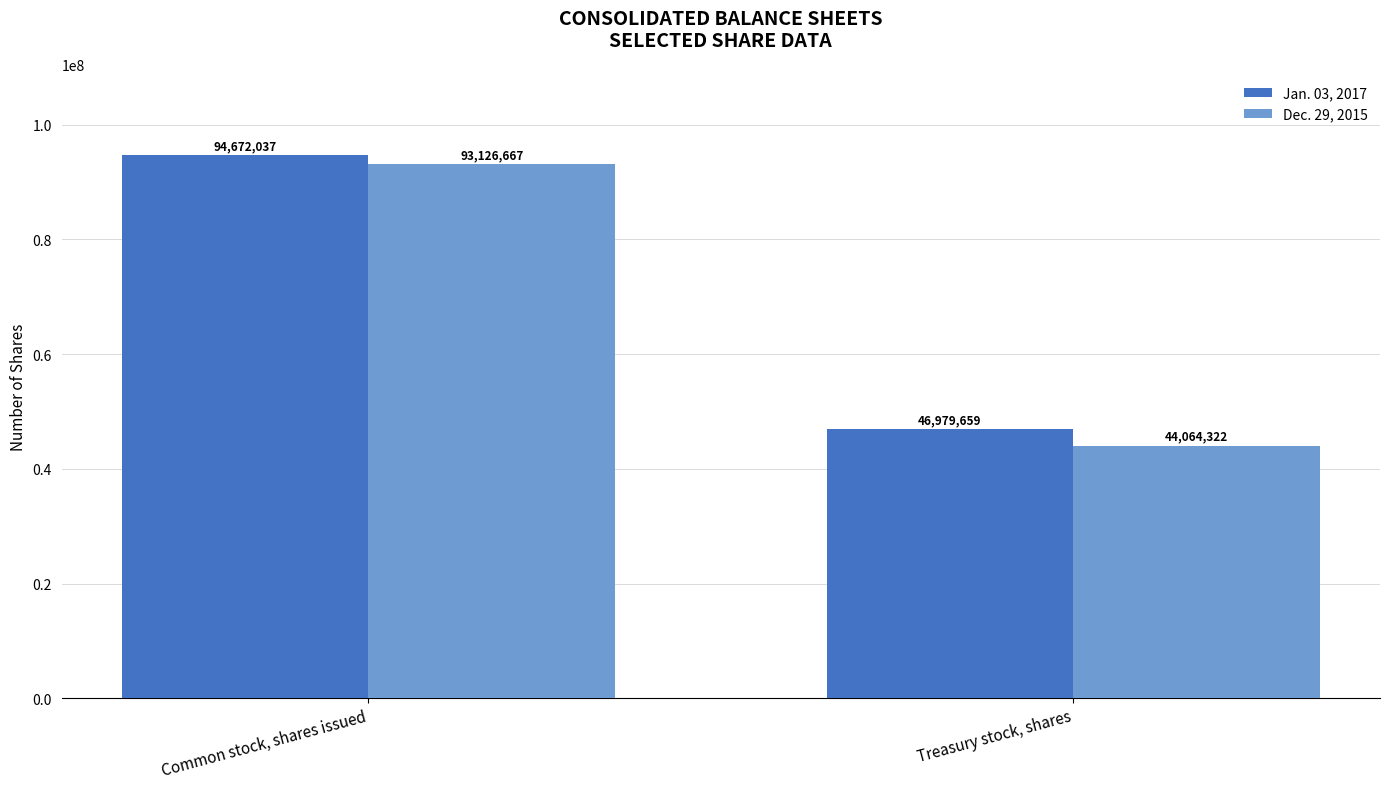

How many values in the Dec. 29, 2015 series are below 93126667?

1